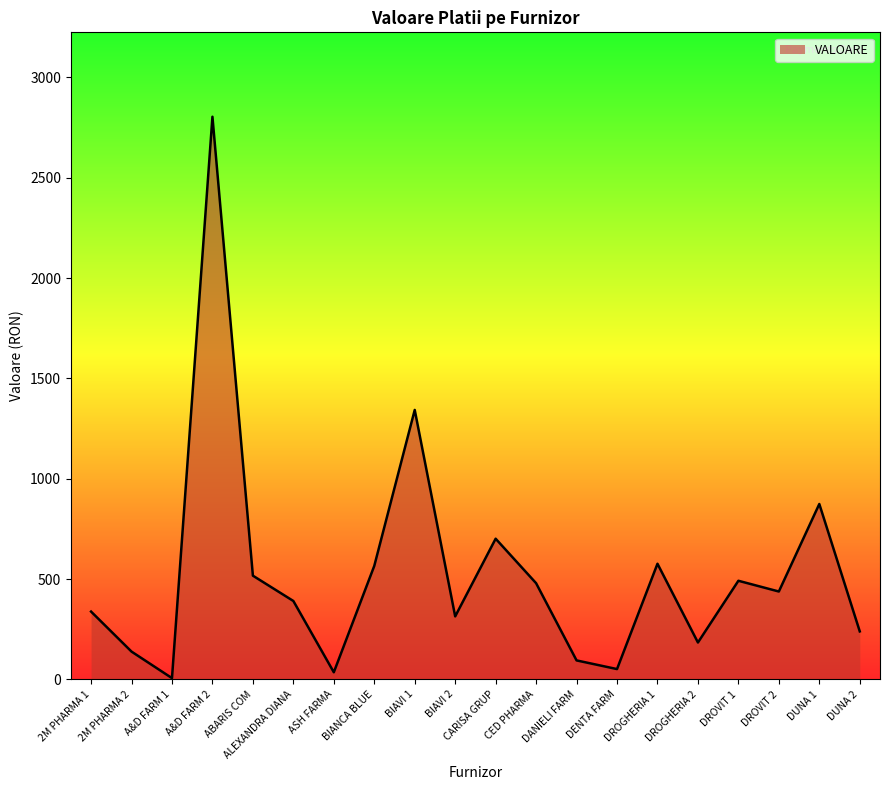

What value does the data have at DROVIT 2?

437.9